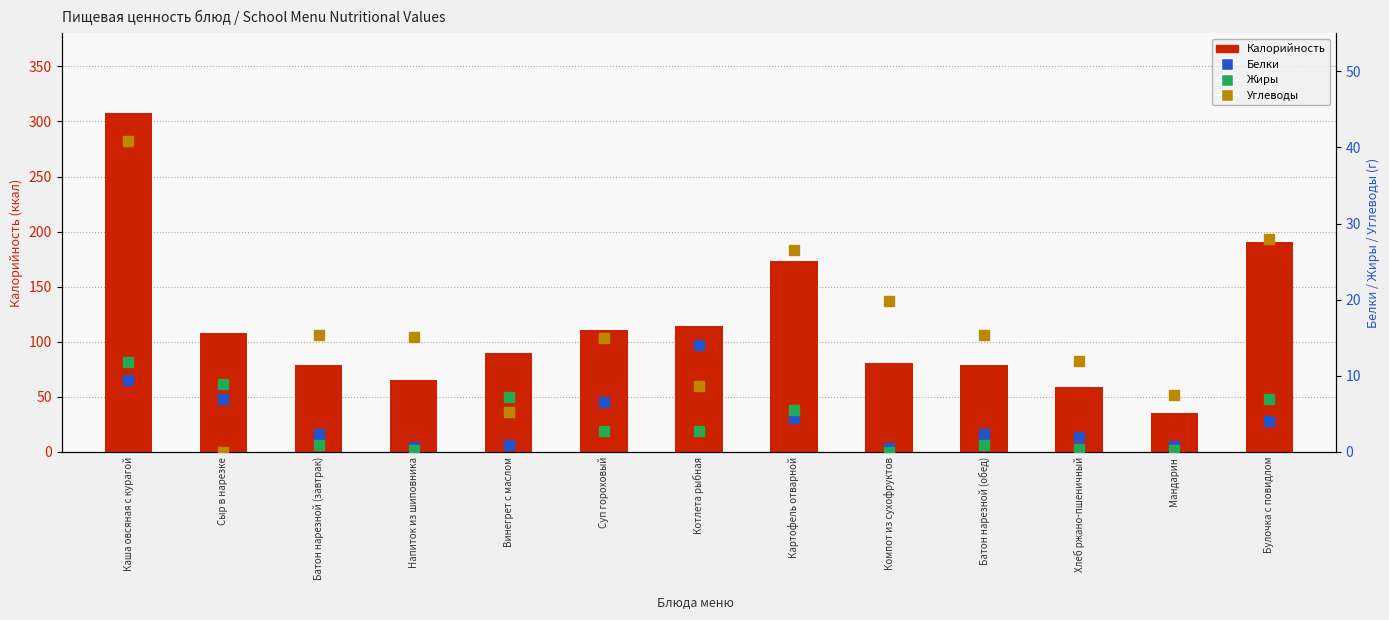

Between Котлета рыбная and Батон нарезной (завтрак), which is larger?

Котлета рыбная